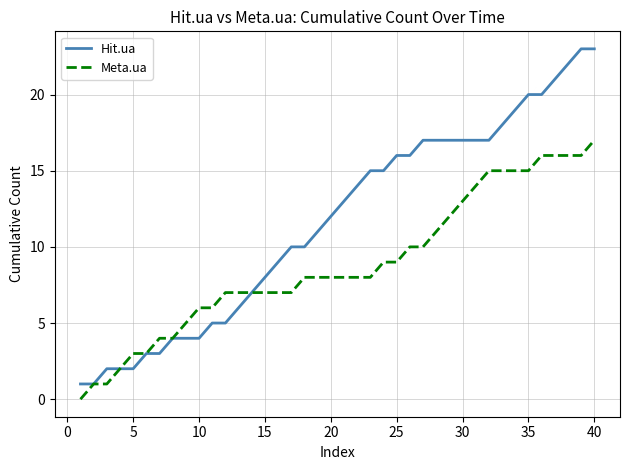

List the series in order of their overall mean, highest first.

Hit.ua, Meta.ua